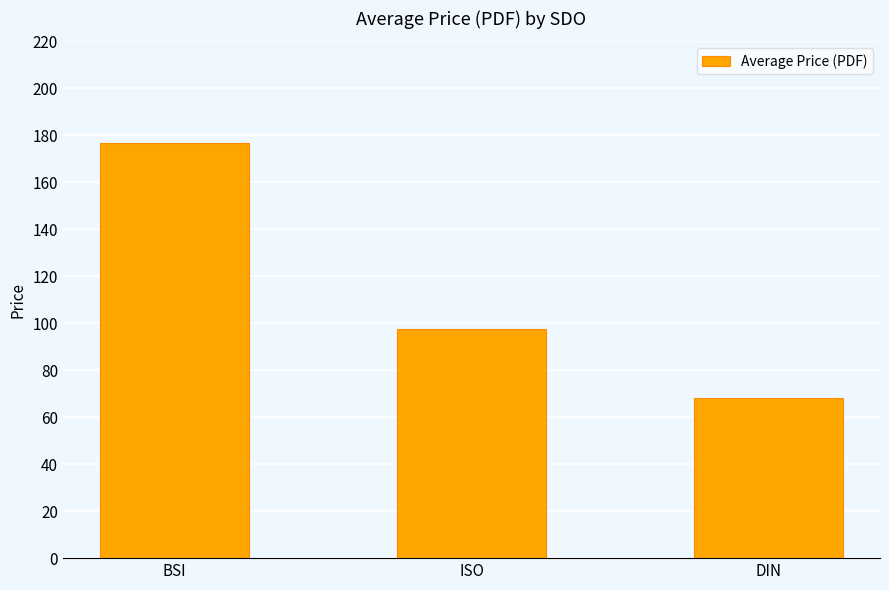

What is the sum of the values at DIN and ISO?

165.6